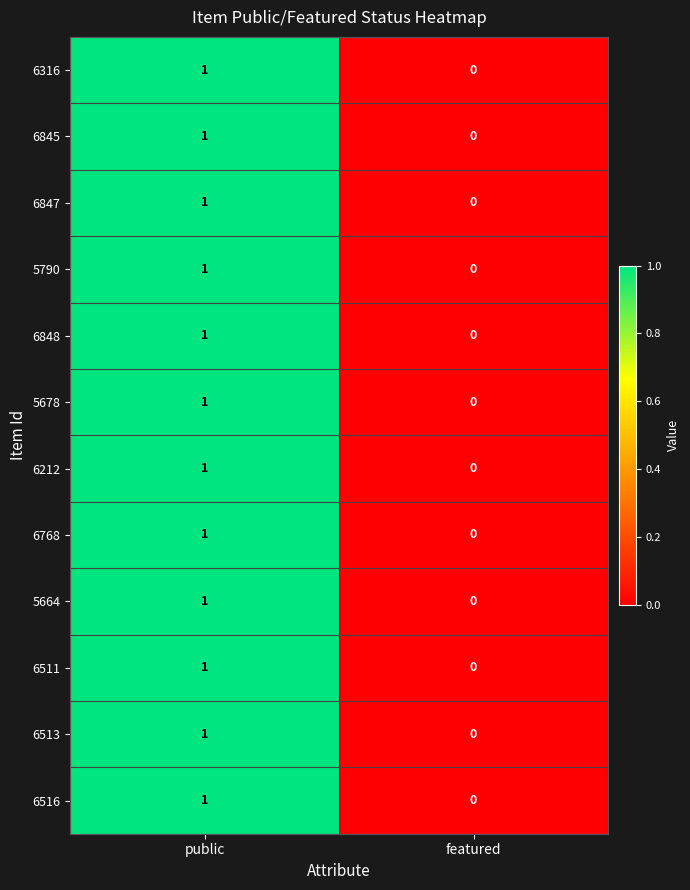

What is the total value across all series at public?

12